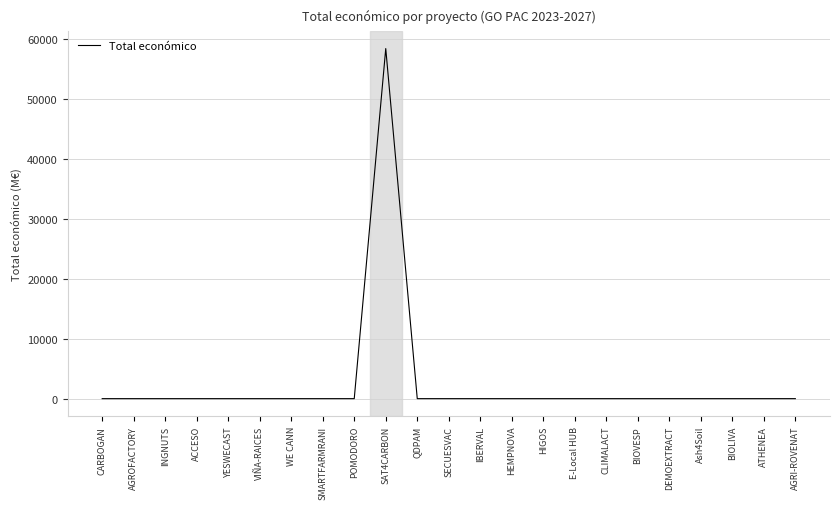

What is the difference between the maximum and minimum values?

58462.5